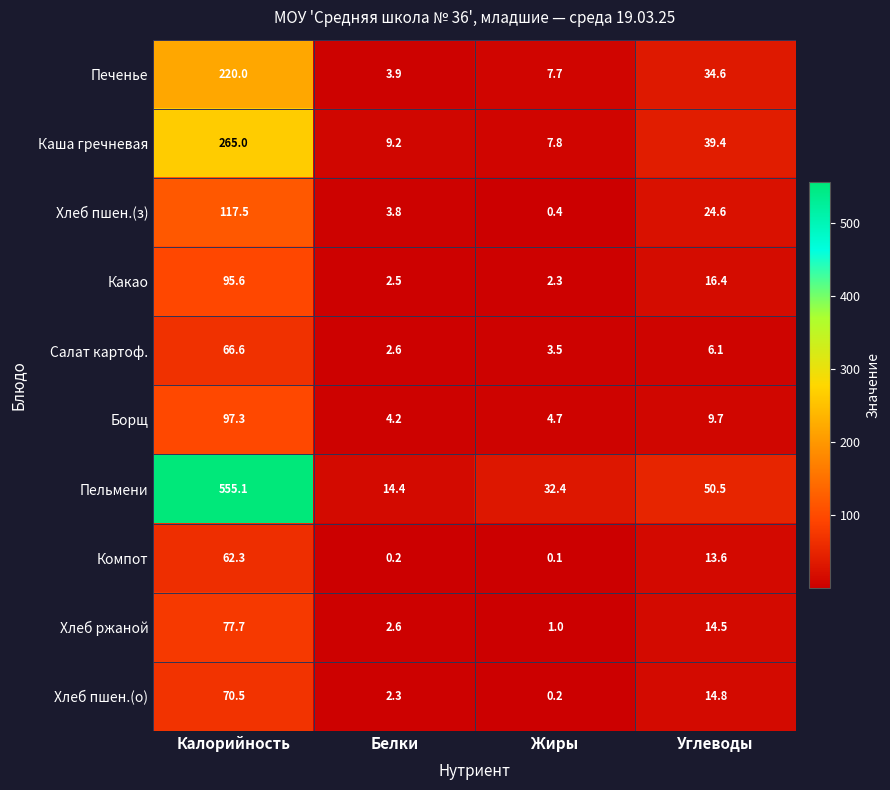

Which series has the largest total across all categories?

Пельмени